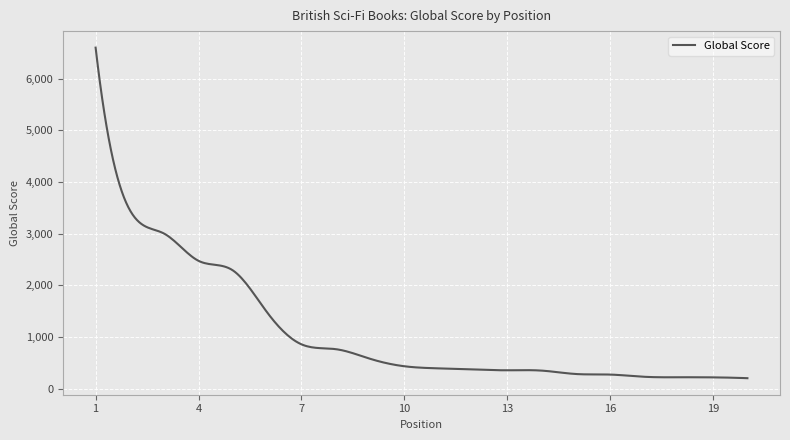

What is the smallest value displayed?

204.0